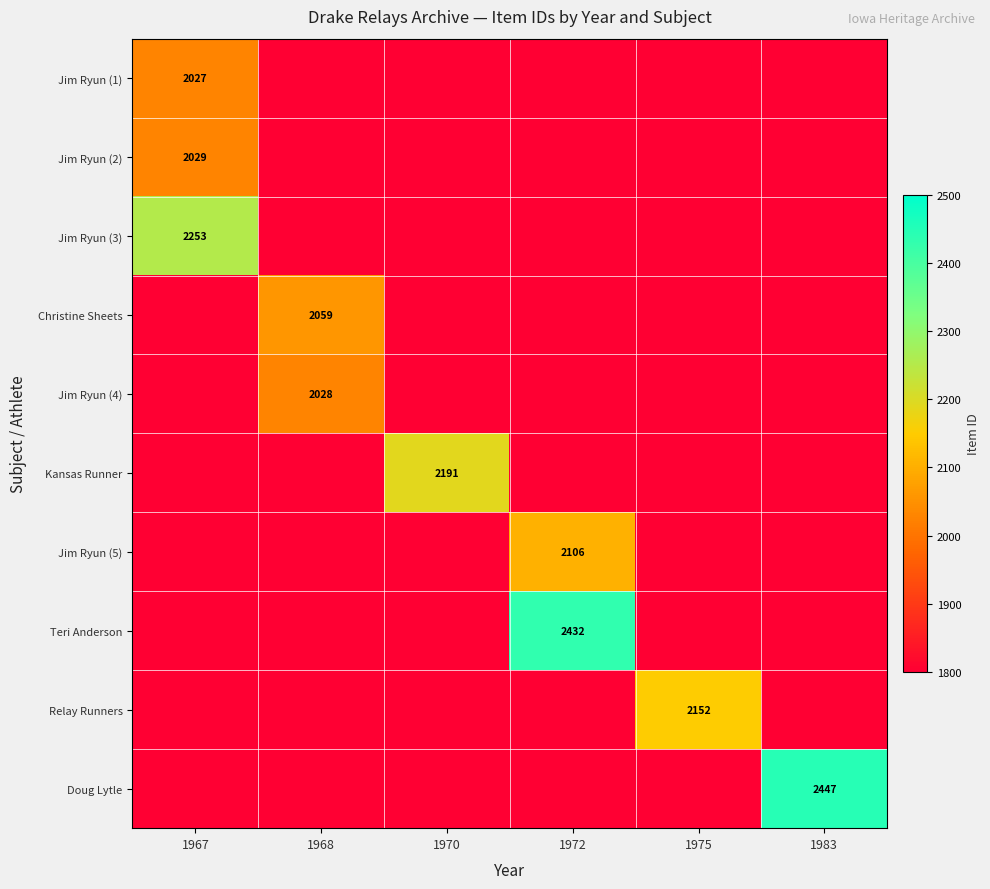

How many categories are shown in the chart?

6